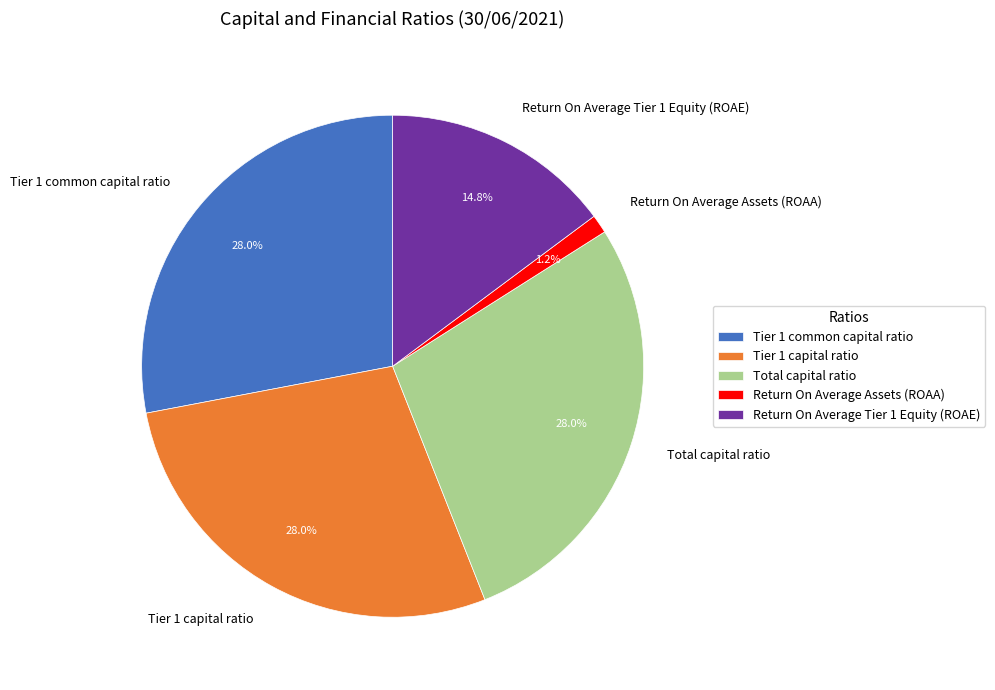

Between Return On Average Tier 1 Equity (ROAE) and Total capital ratio, which is larger?

Total capital ratio